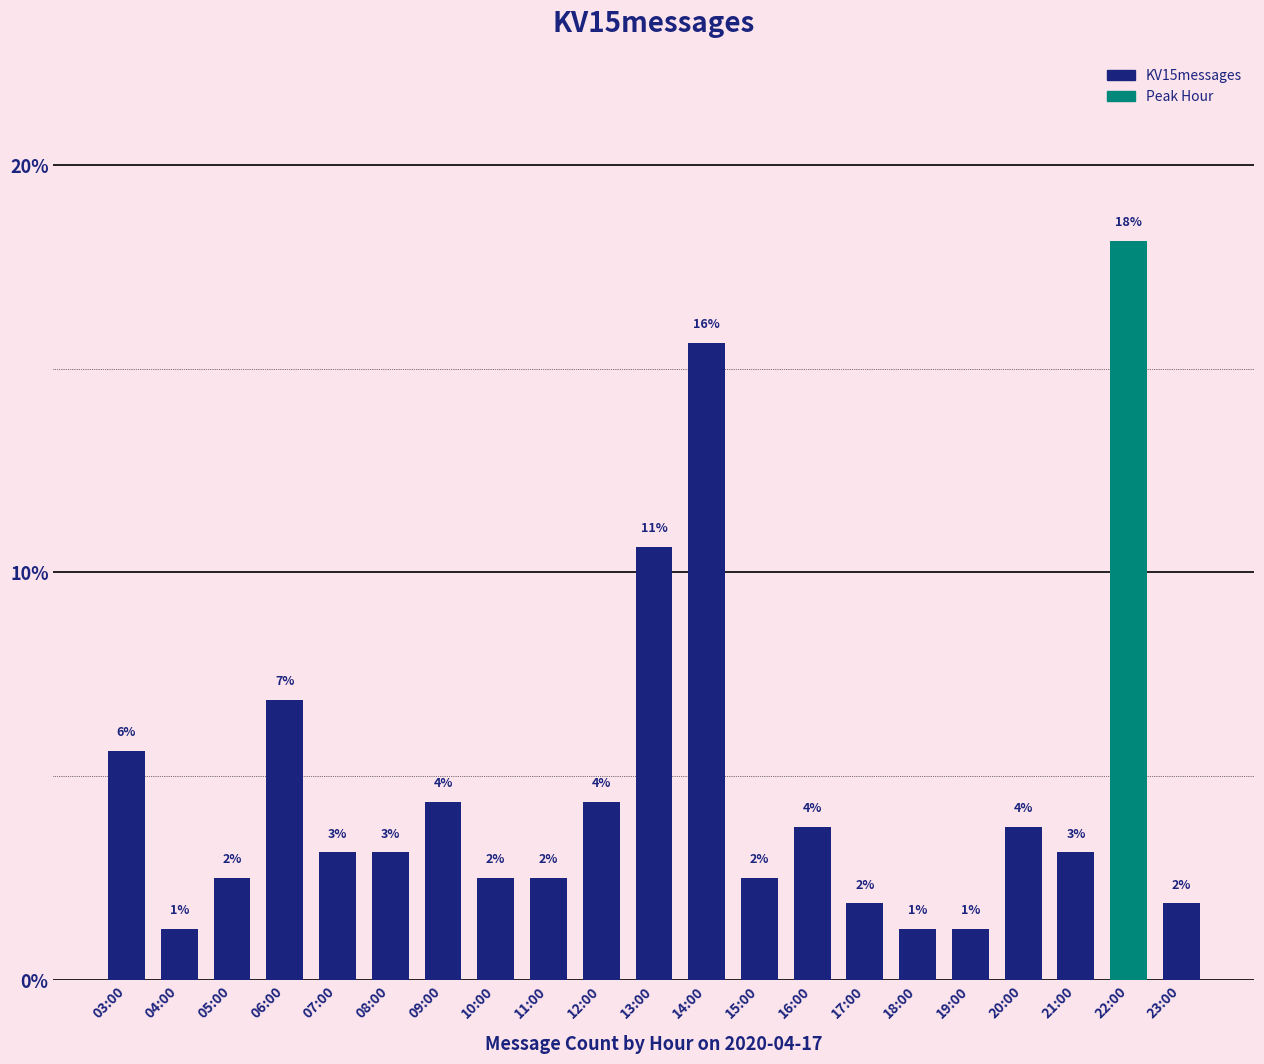

Approximately how many times larger is the value at 04:00 compared to 23:00?

0.7